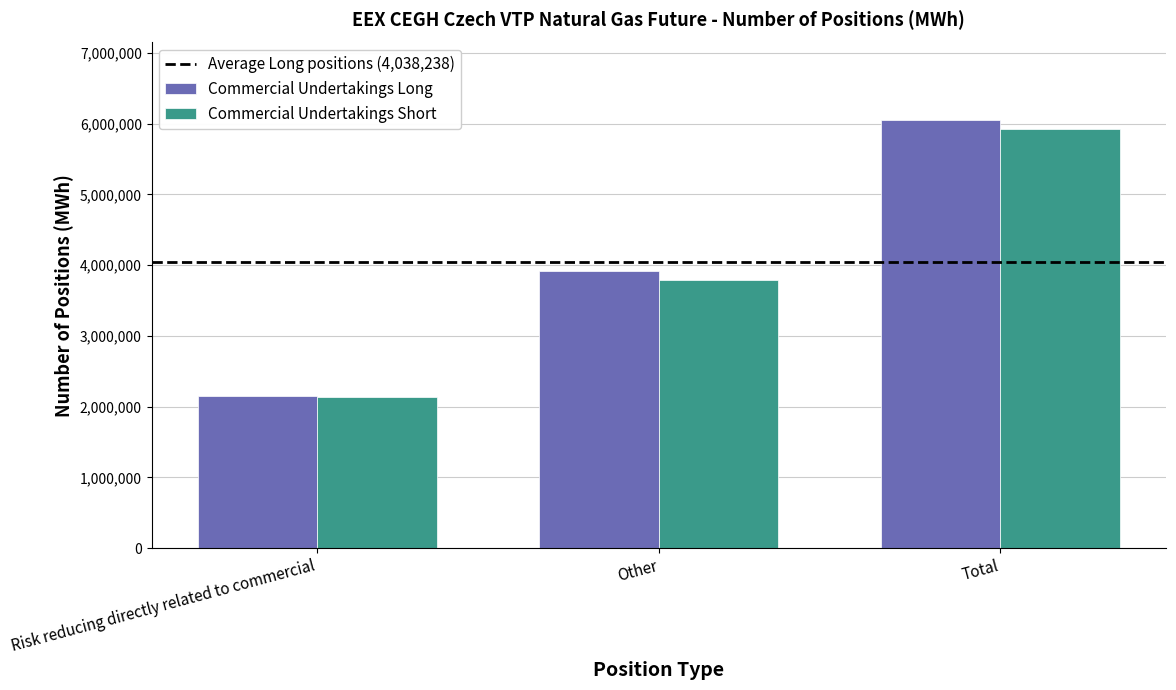

What is the lowest value of the Commercial Undertakings Short series?

2129930